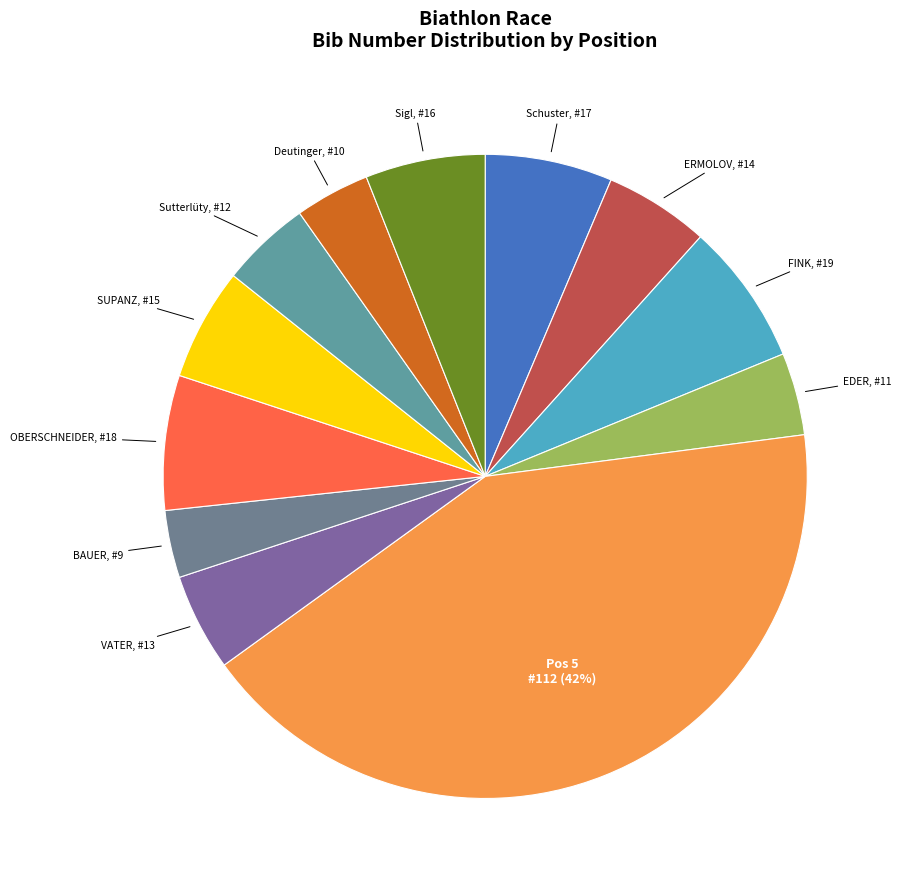

To the nearest percent, what is the difference between the largest and smallest slice percentages?

39%